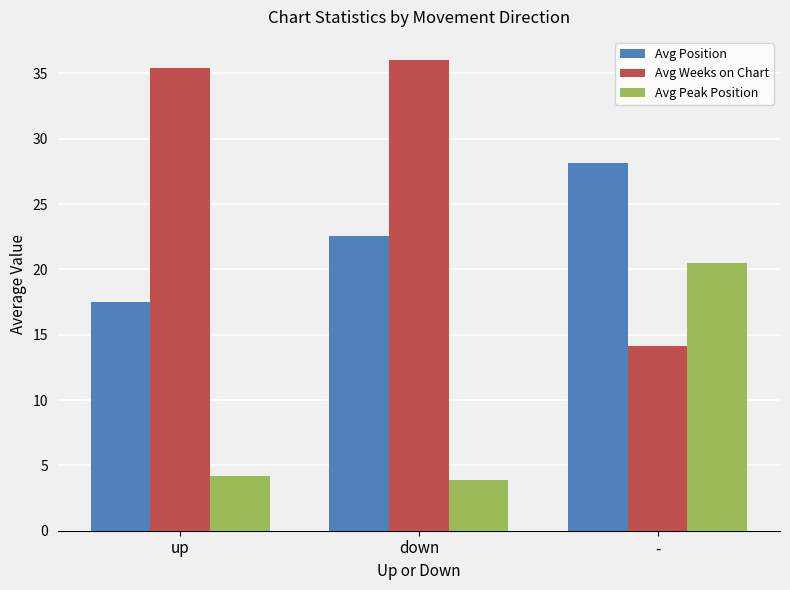

What value does the Avg Weeks on Chart series have at -?

14.1